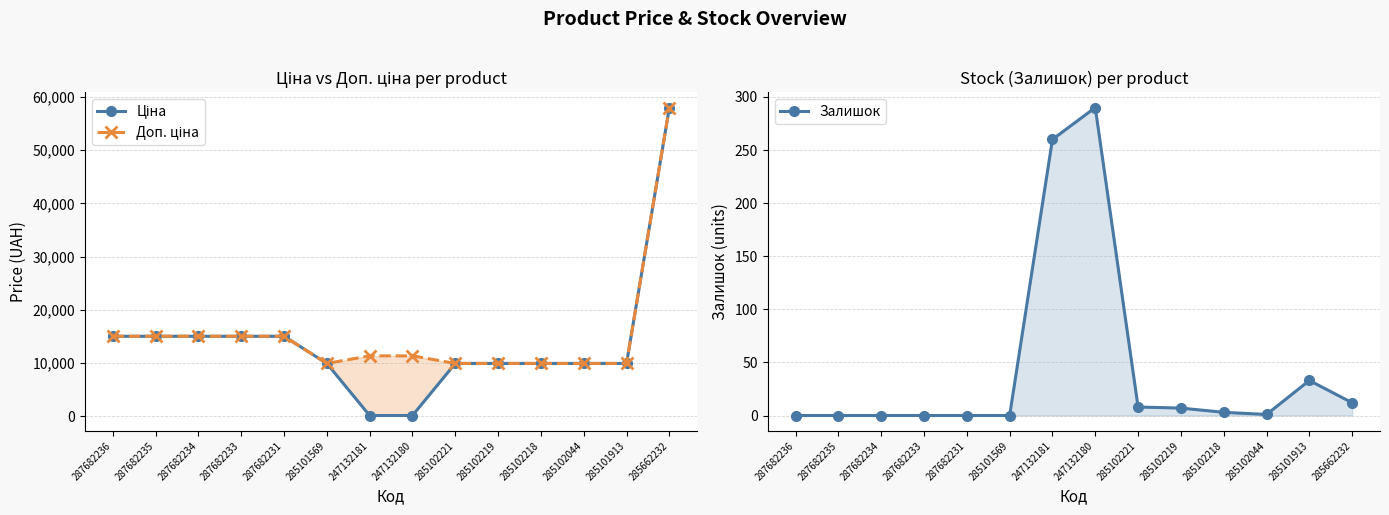

Count the number of categories in the chart.

14